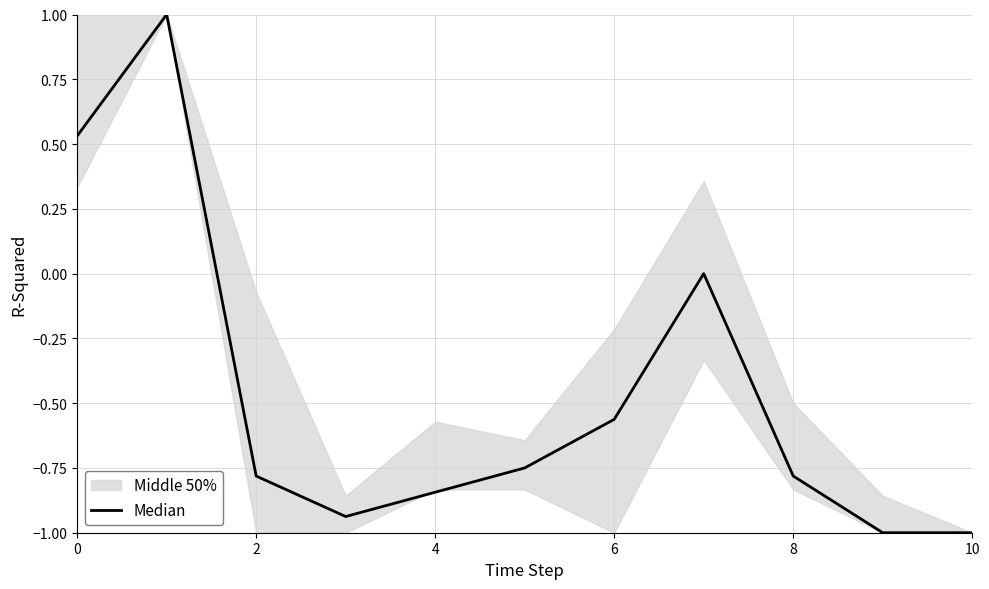

How many points are higher than both their immediate neighbors (excluding endpoints)?

2